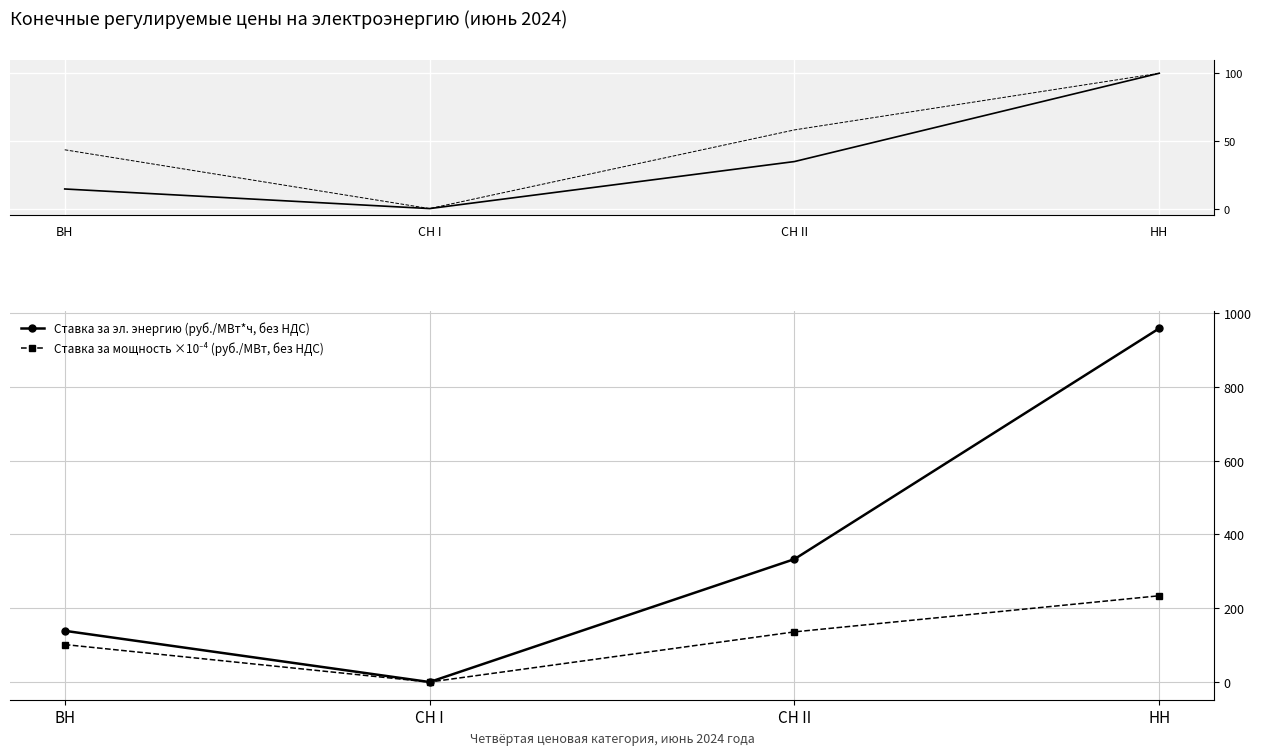

What is the difference between the maximum and second lowest values in the Ставка за эл. энергию (норм.) series?

85.5